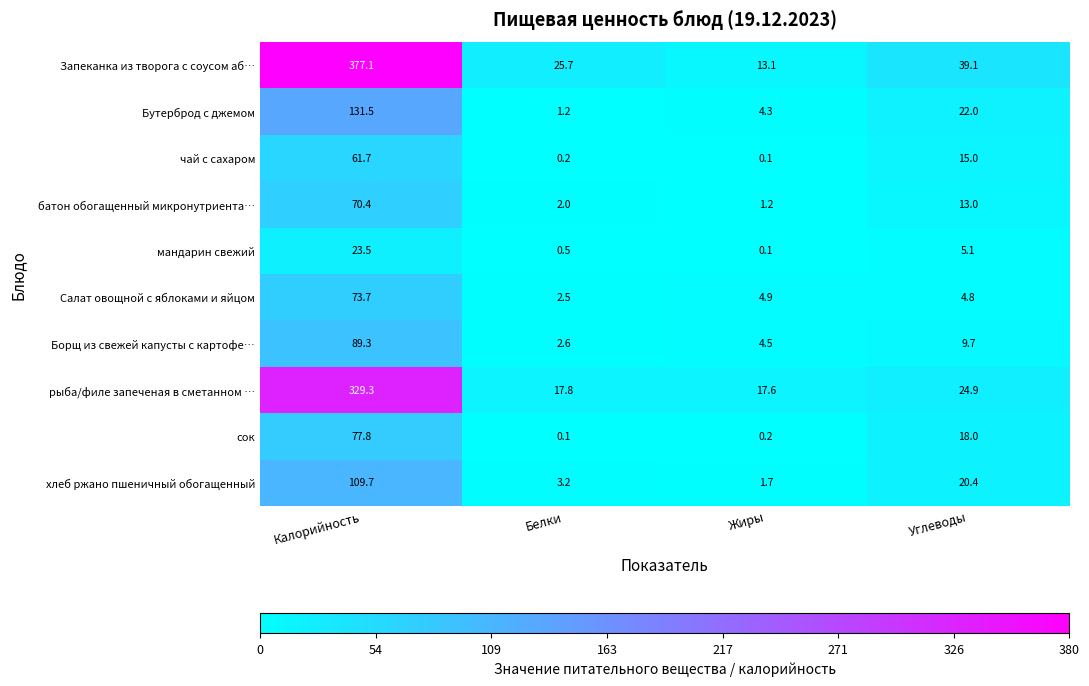

Where does the чай с сахаром series first go above 15?

Калорийность